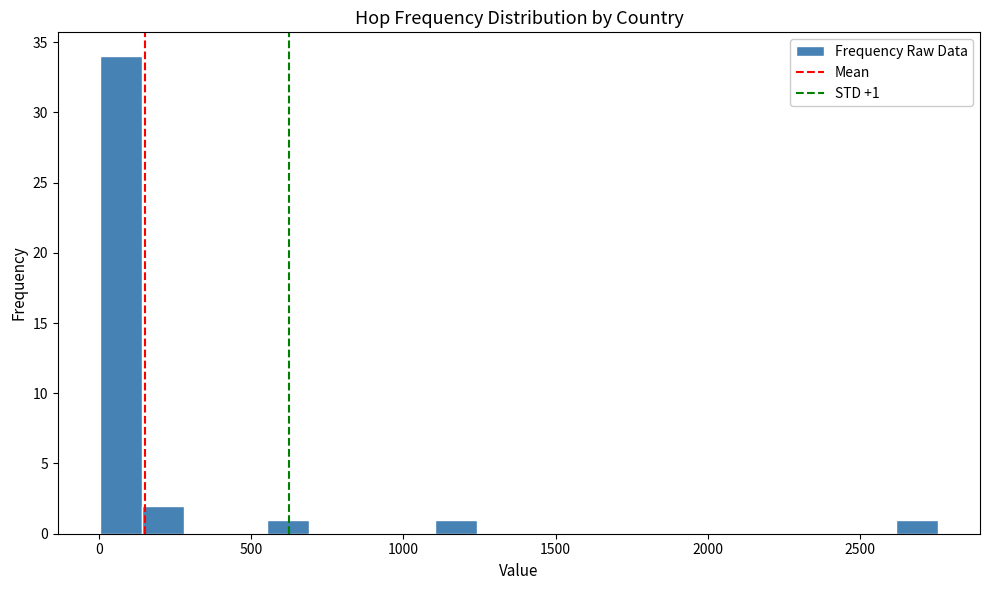

Around what value on the x-axis is the tallest bar? Give the approximate position of its centre, as read against the axis.

50